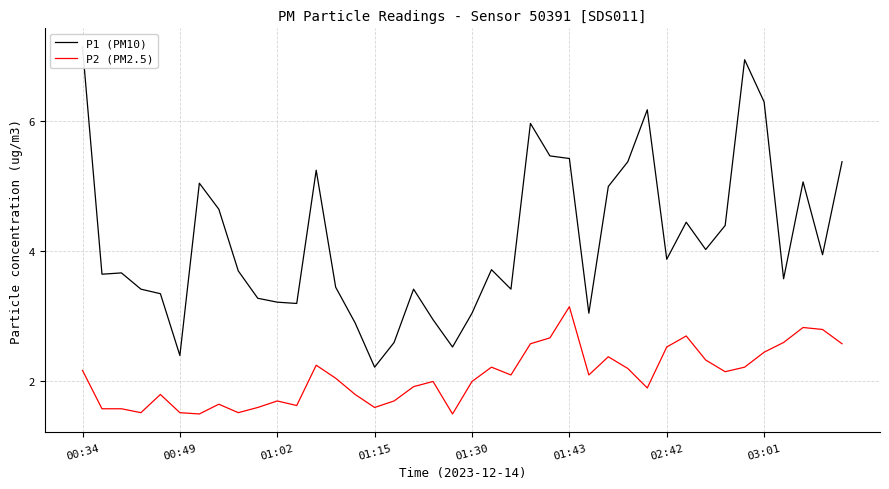

At which label does P2 (PM2.5) reach its peak?

01:43